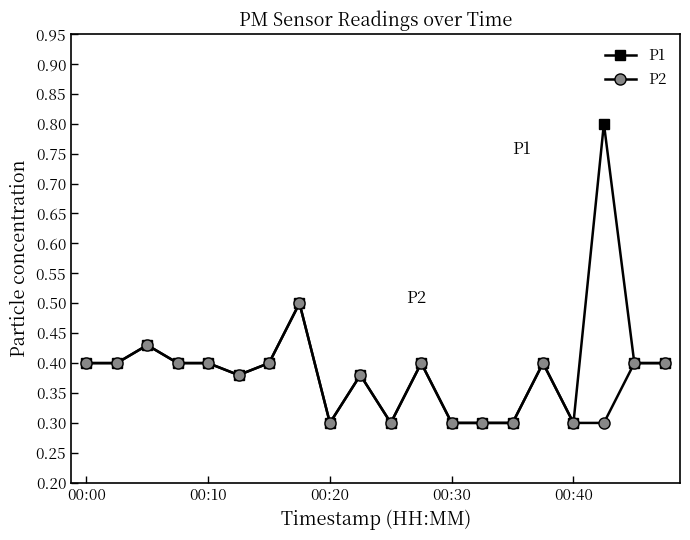

Which series has the largest total across all categories?

P1